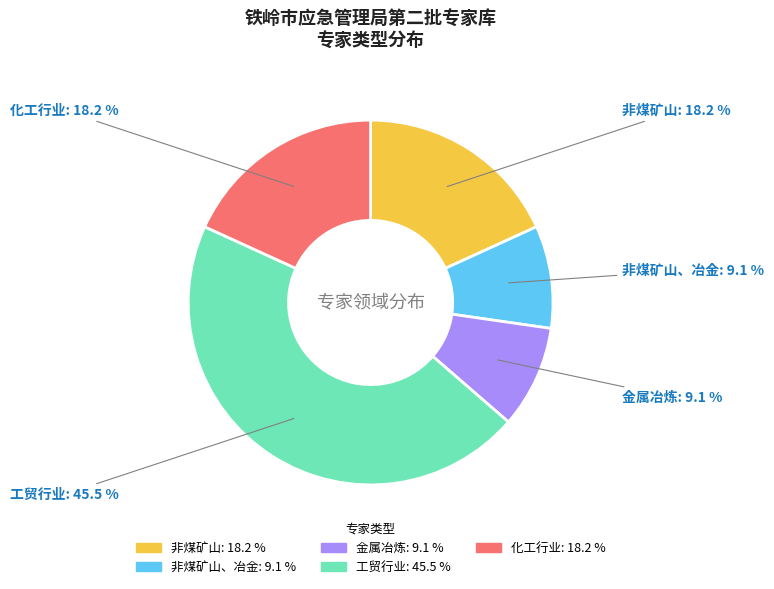

Does any single category account for the majority?

No